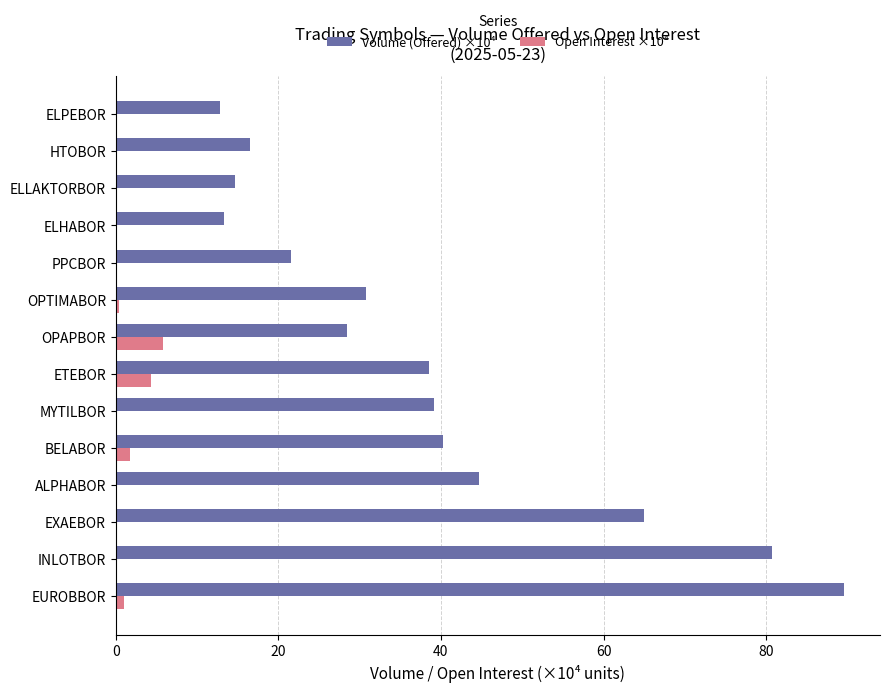

What is the maximum value shown in the chart?

89.5